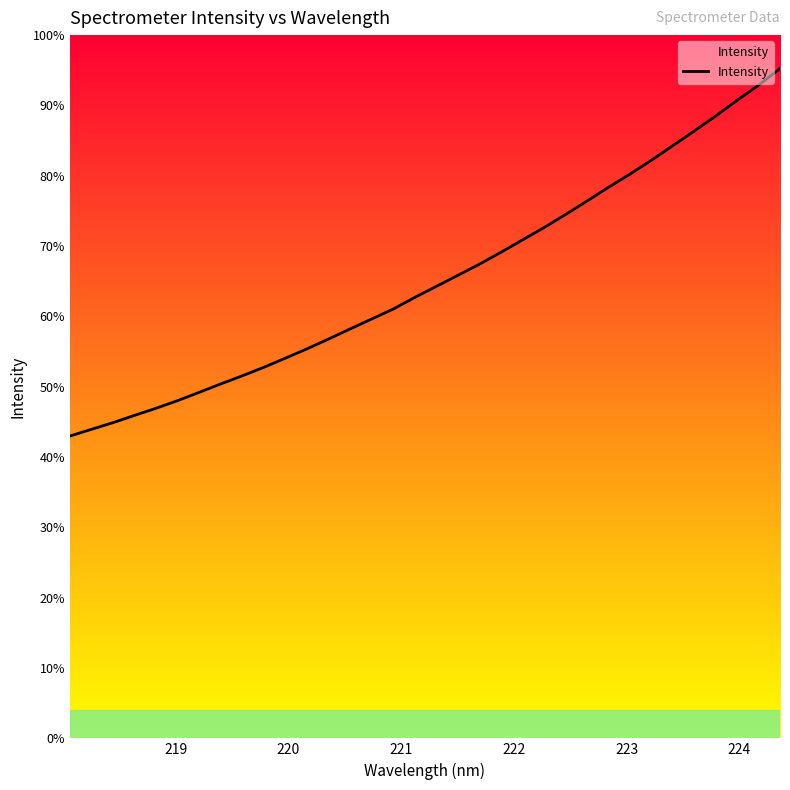

Is this an area chart (filled region under the line)?

Yes